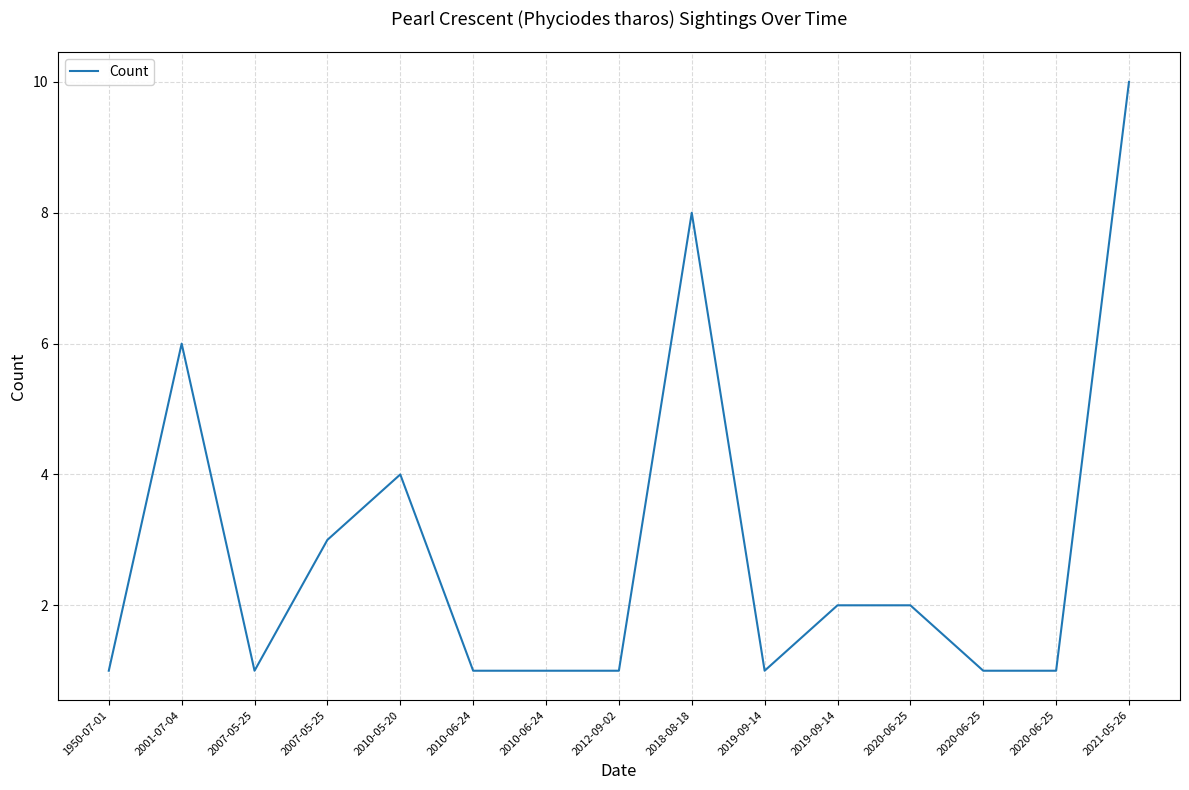

What is the sum of the values at 2010-06-24 and 2007-05-25?

2